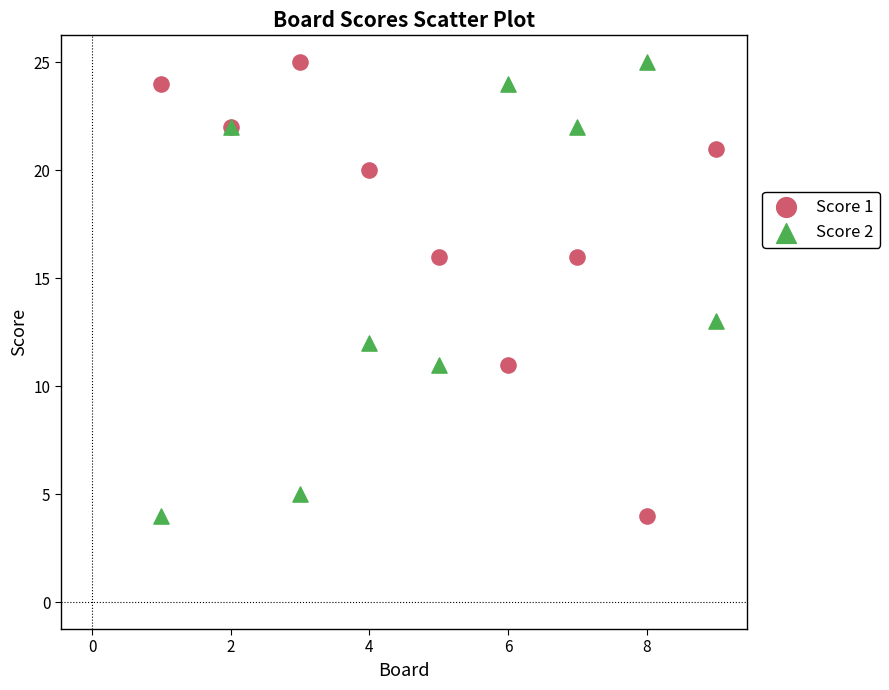

What is the X range (max minus min) for the scatter plot?

8